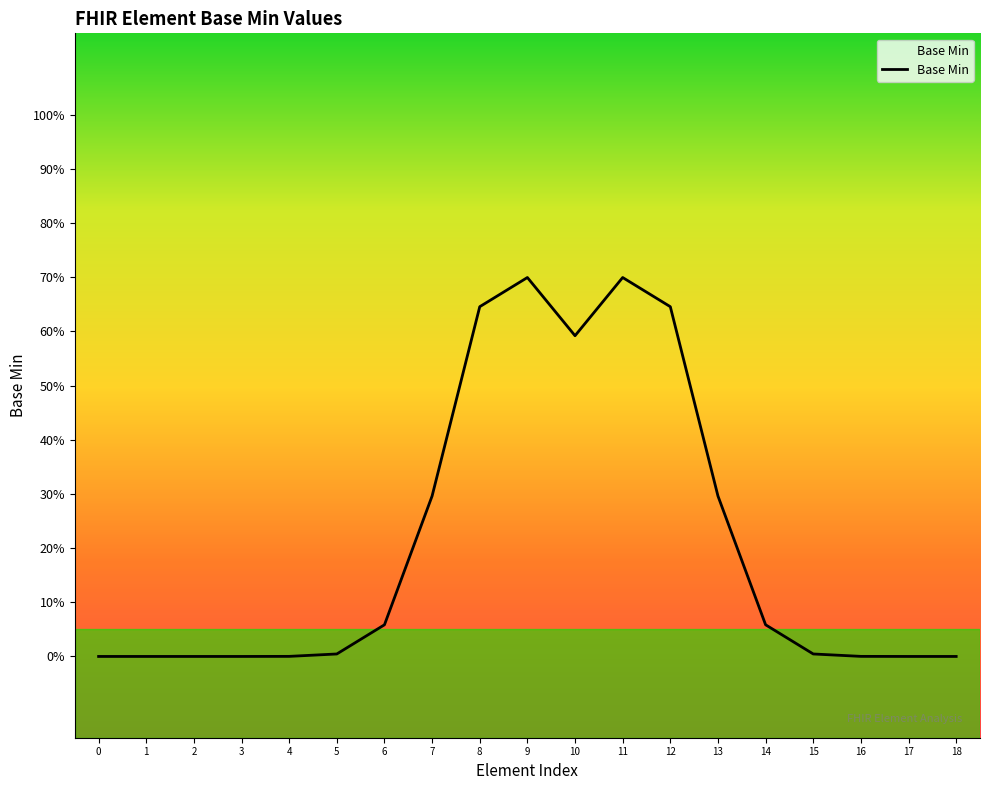

How many interior local valleys (lower than both neighbors) does the data have?

1